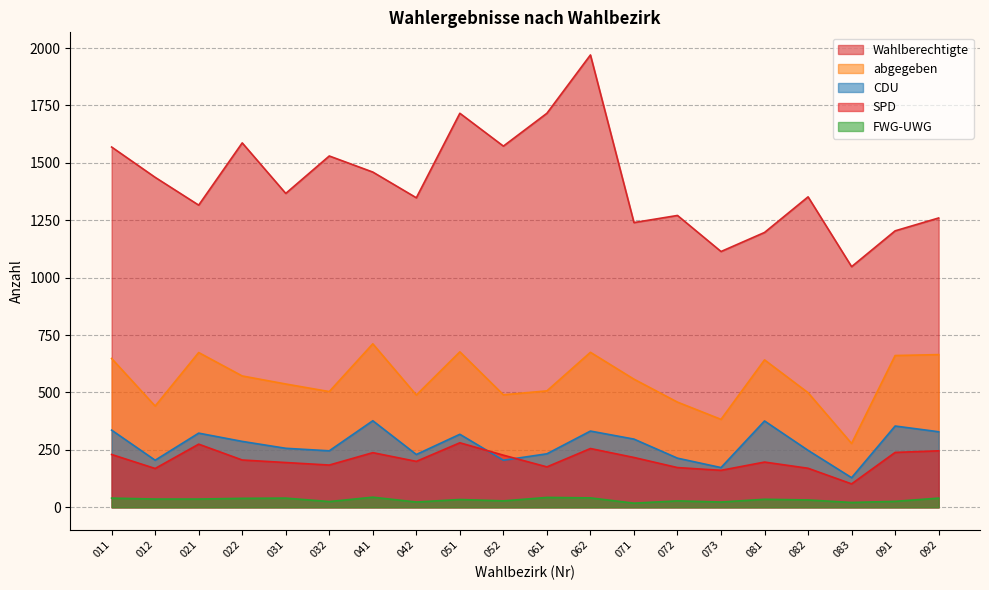

The Wahlberechtigte series shows 1271 at 072. True or false?

True